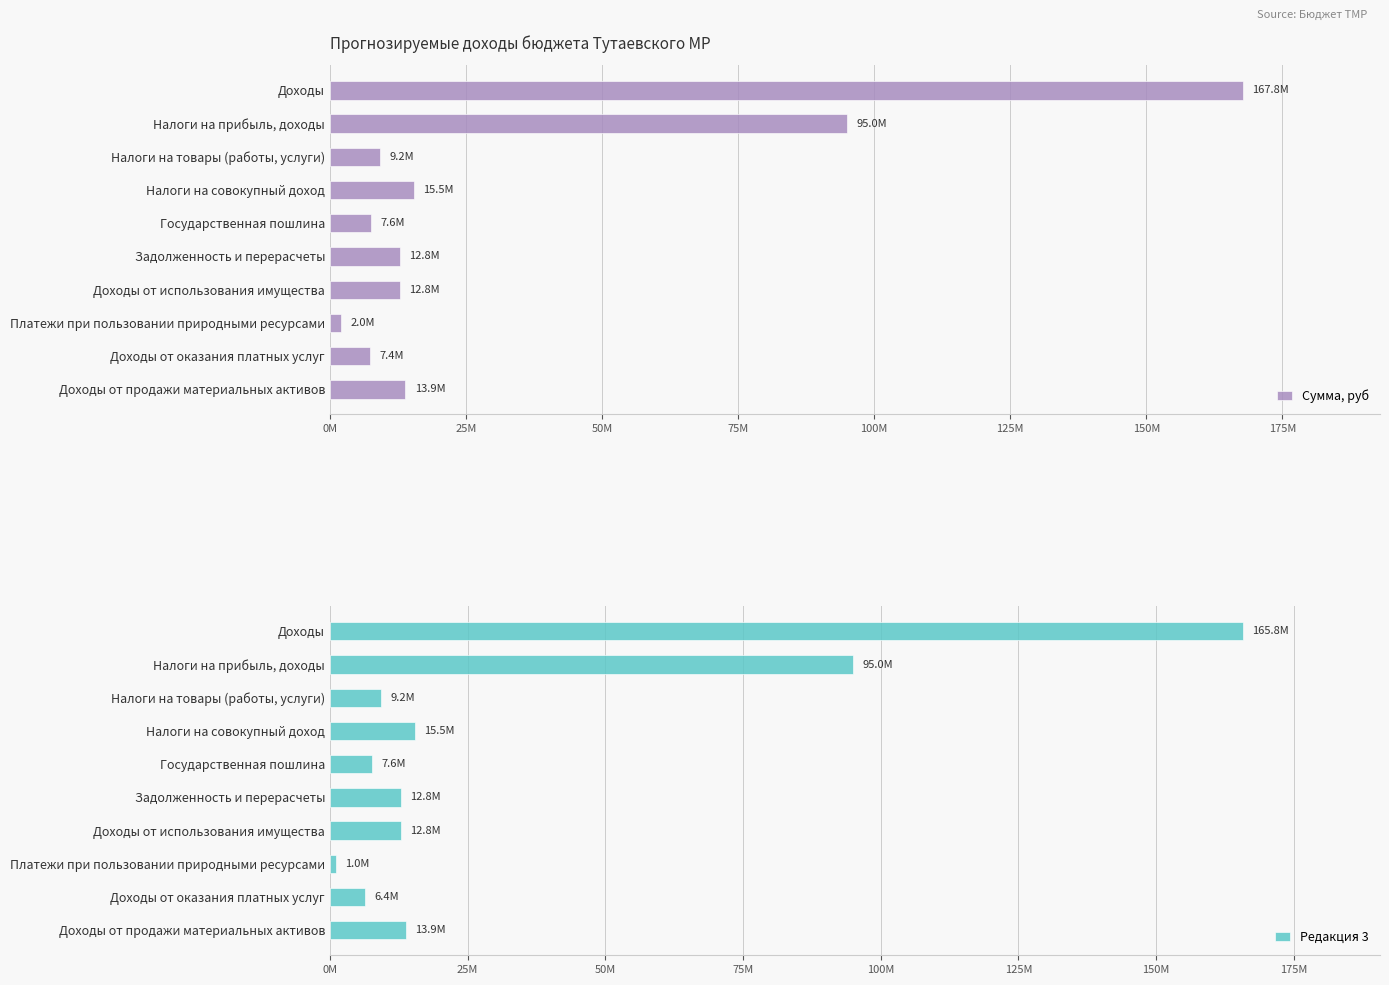

At which label does Сумма, руб reach its peak?

Доходы